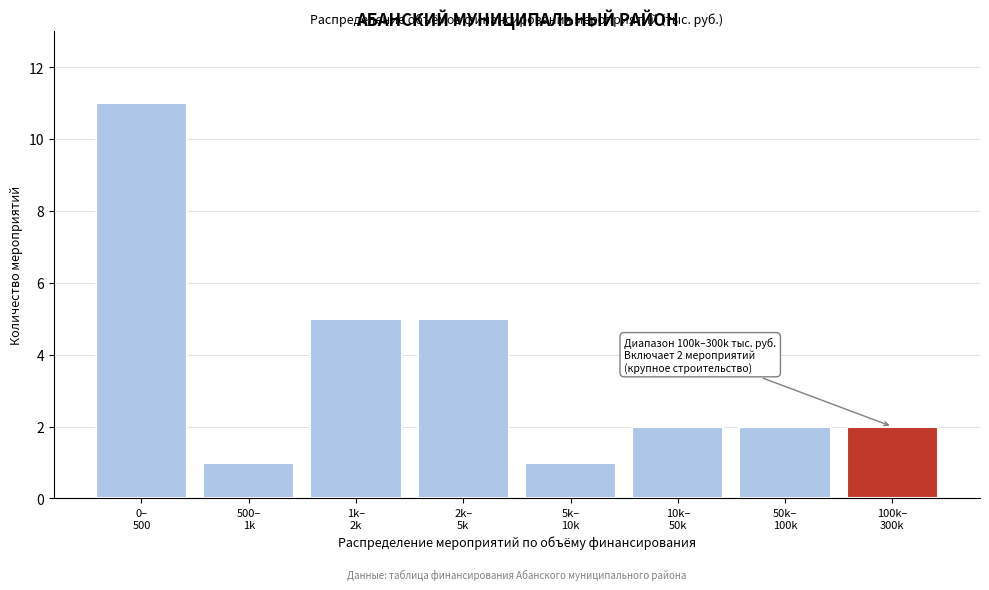

Reading right to left, transcribe all the data shown in this chart.

2	2	2	1	5	5	1	11